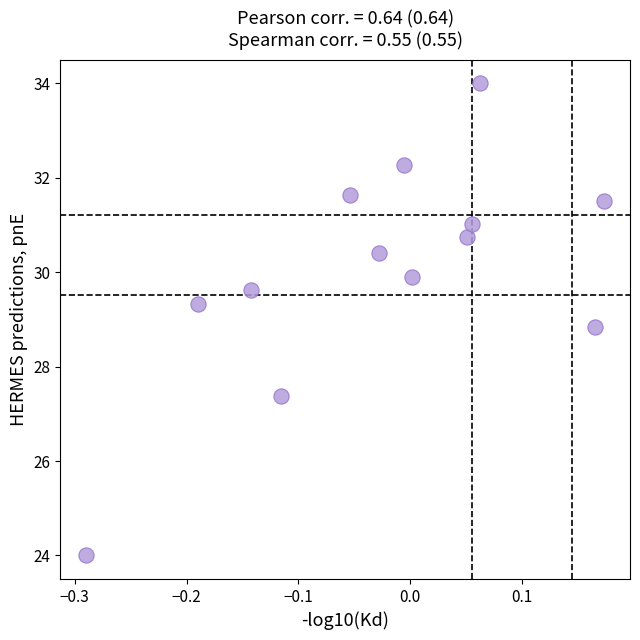

What is the range of X values (max minus min)?

0.5